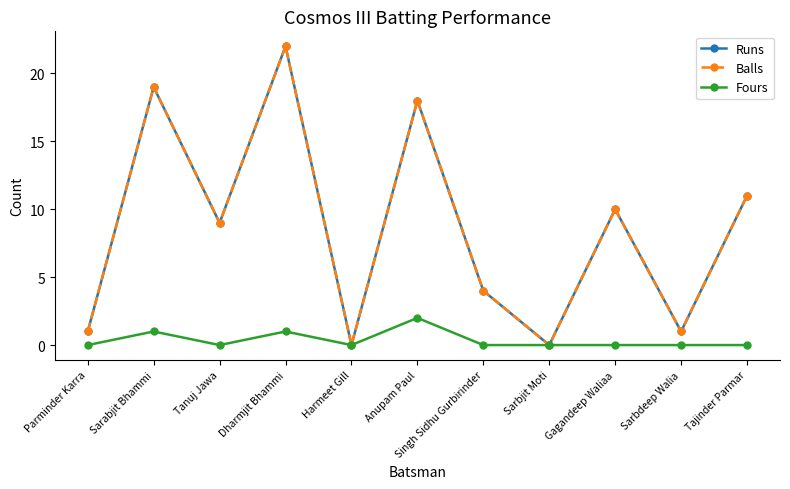

Reading left to right, extract all data points from this chart.

Runs: 1	19	9	22	0	18	4	0	10	1	11
Balls: 1	19	9	22	0	18	4	0	10	1	11
Fours: 0	1	0	1	0	2	0	0	0	0	0